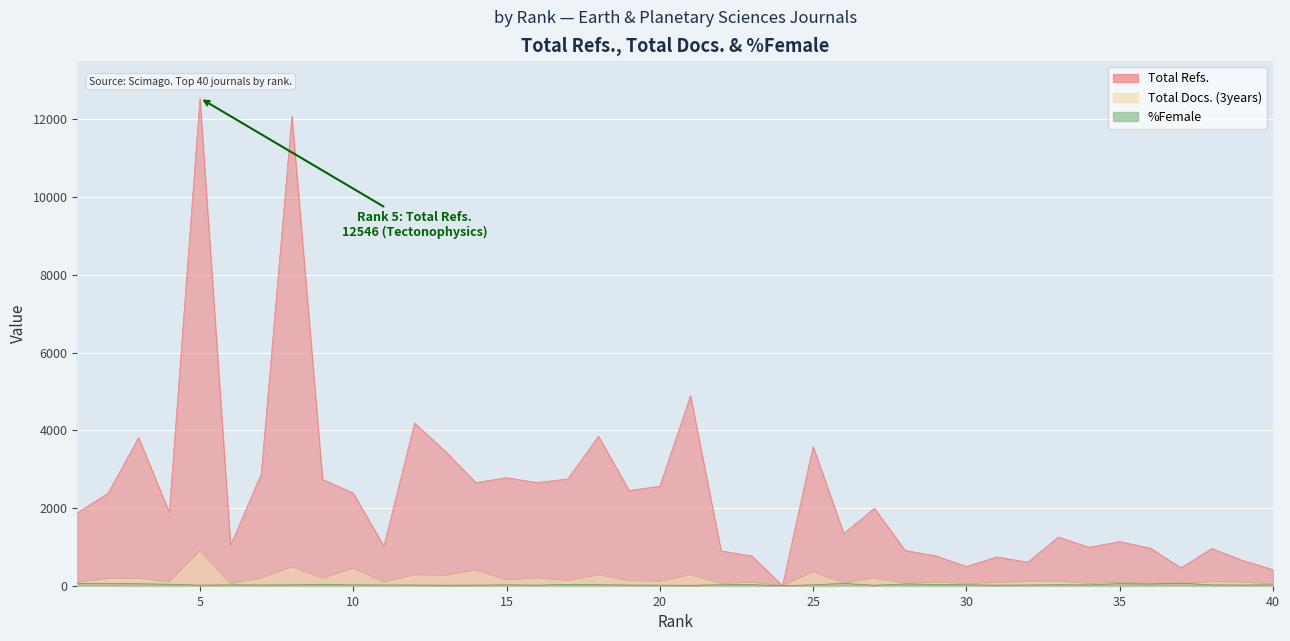

What is the sum of all Total Docs. (3years) values?

6872